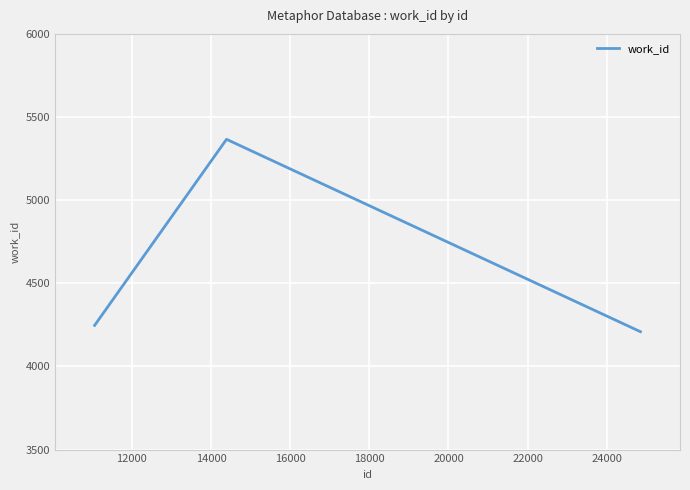

Reading left to right, what are all the values shown in this chart?

4247	5366	4209